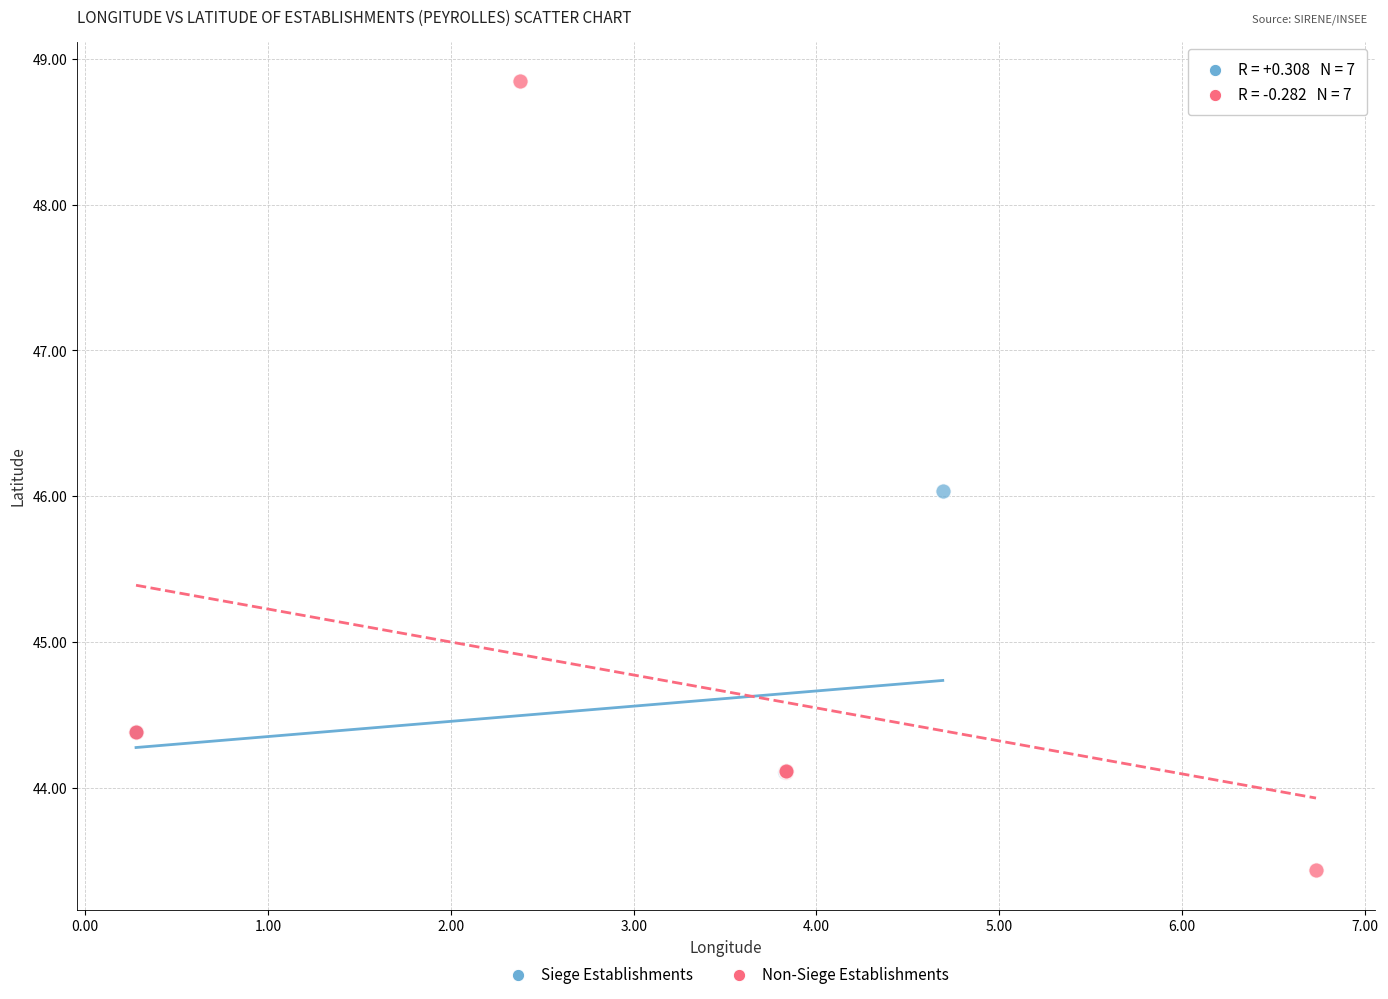

Which series has the largest Y range (max minus min)?

Non-Siege Establishments